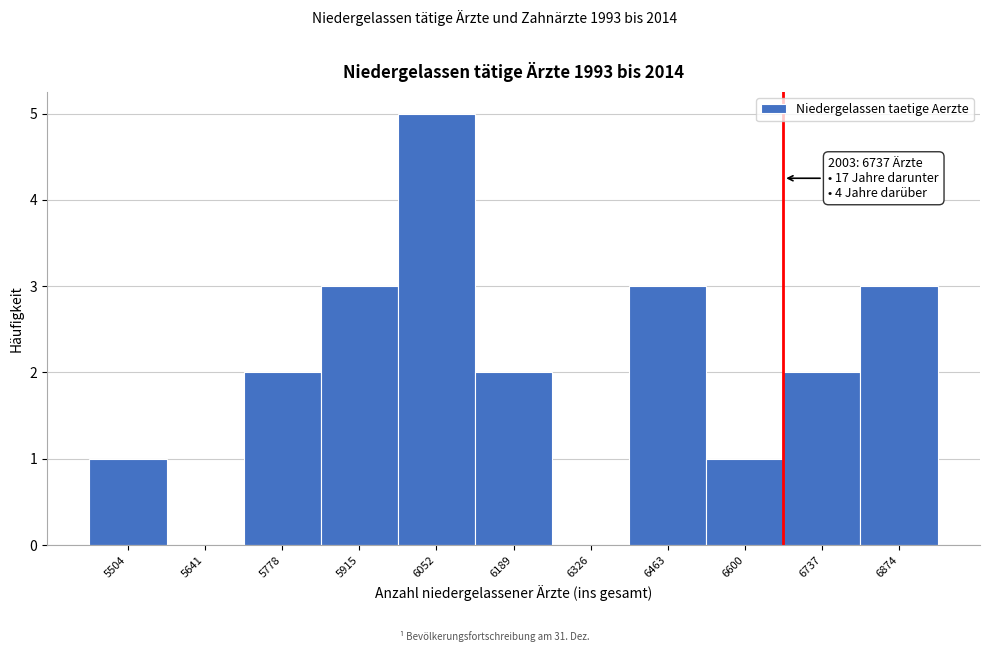

Reading left to right, list all the values displayed in this chart.

5504=1	5641=0	5778=2	5915=3	6052=5	6189=2	6326=0	6463=3	6600=1	6737=2	6874=3